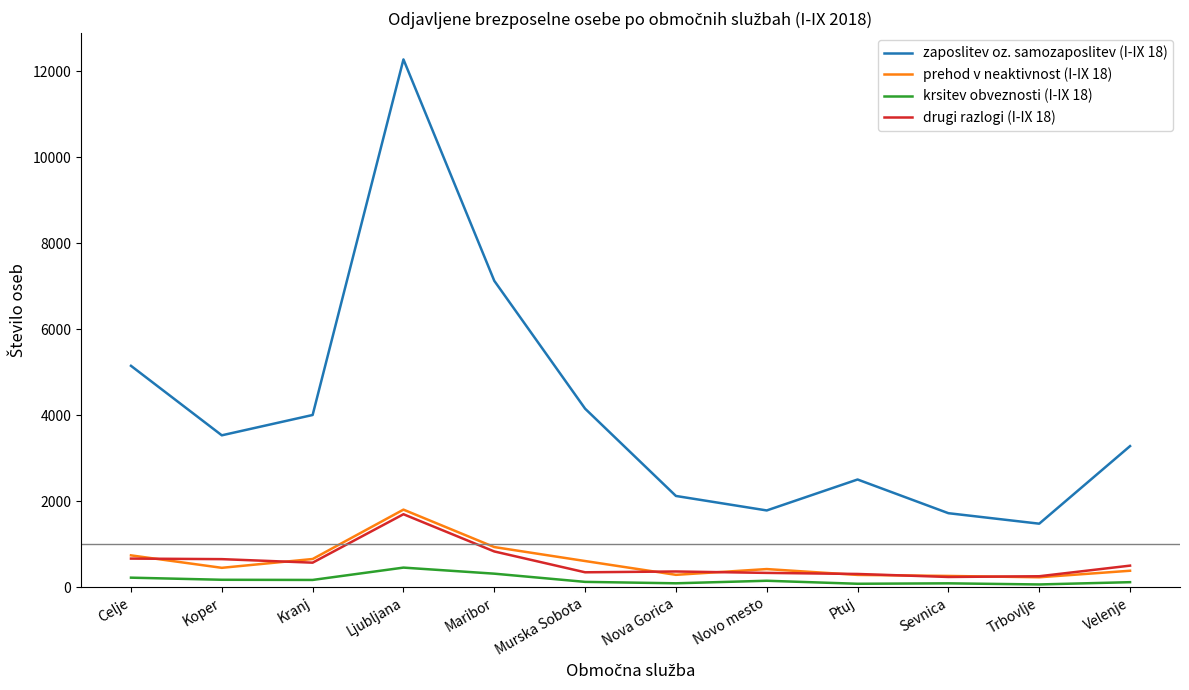

True or false: zaposlitev oz. samozaposlitev (I-IX 18) and krsitev obveznosti (I-IX 18) cross at least once.

False